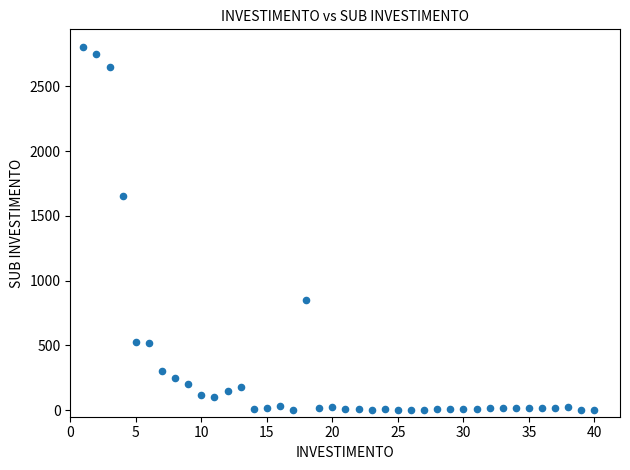

What is the range of X values (max minus min)?

39.0